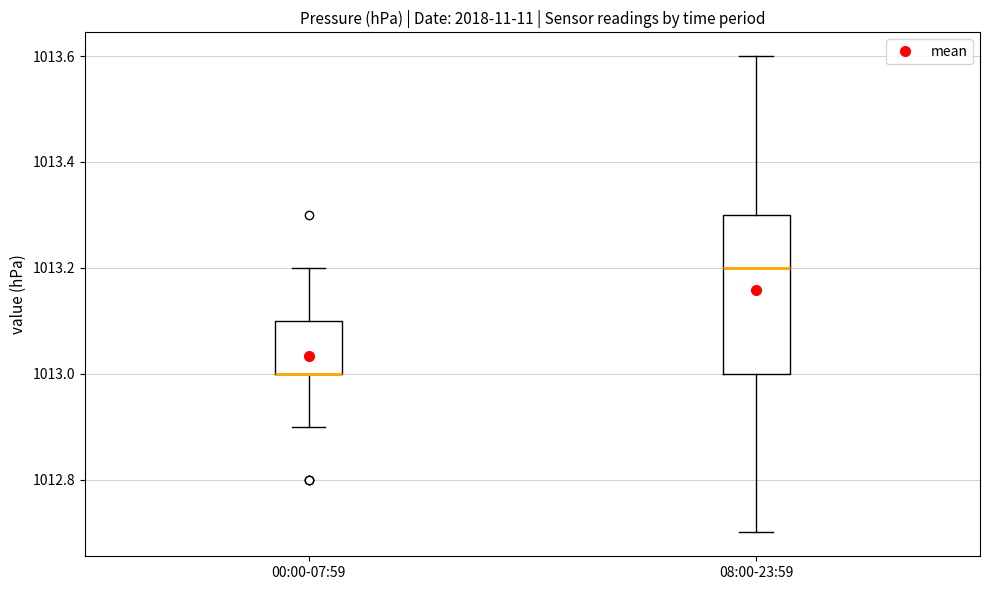

Reading left to right, read every box against the y-axis: the position of its median line, the range the box covers, and the ends of its whiskers. The values are not printed on the chart, so give them approximately, as read against the axis.

00:00-07:59: median 1013.0 (drawn on the box's lower edge), box 1013.0 to 1013.1, whiskers 1012.9 to 1013.2
08:00-23:59: median 1013.2, box 1013.0 to 1013.3, whiskers 1012.7 to 1013.6